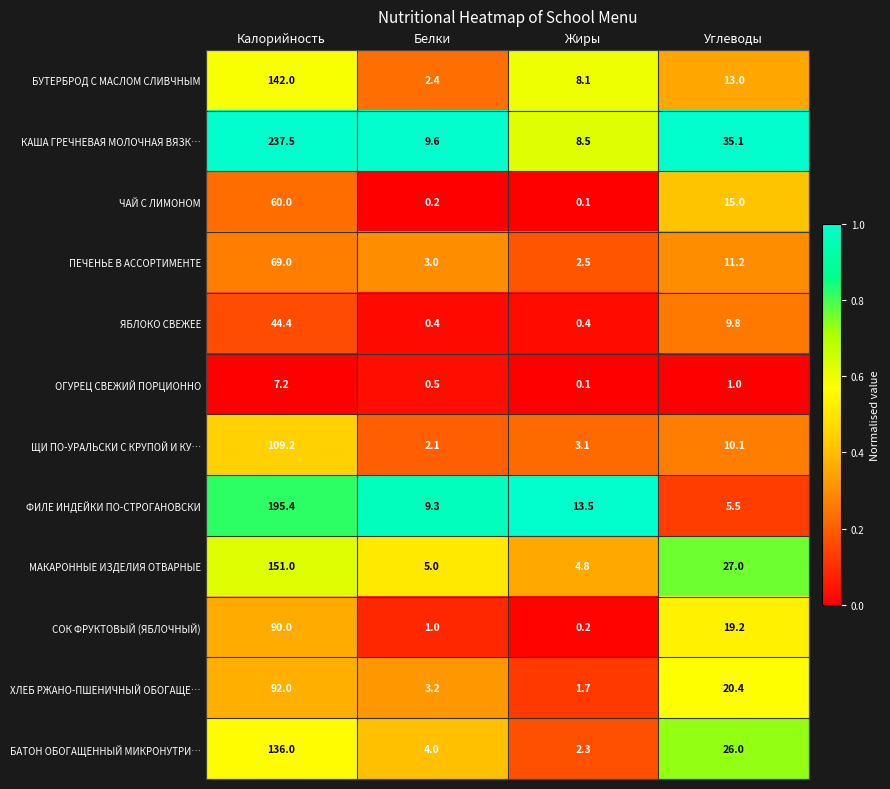

At how many categories does at least one series exceed 0?

4